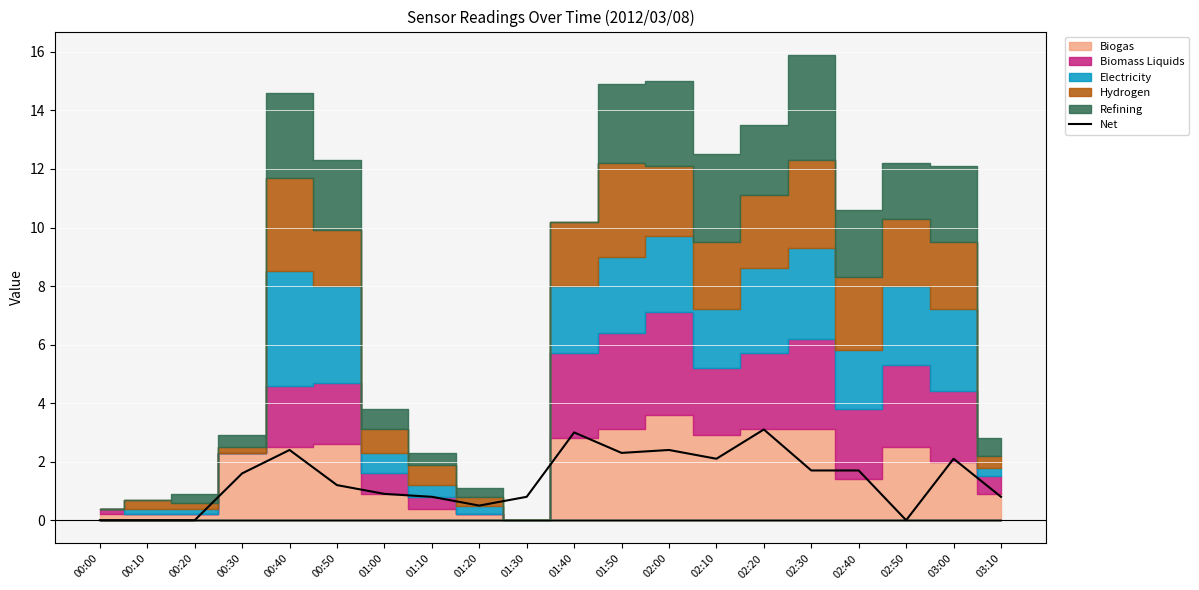

What is the ratio of the value at 02:00 to the value at 03:00?

1.1